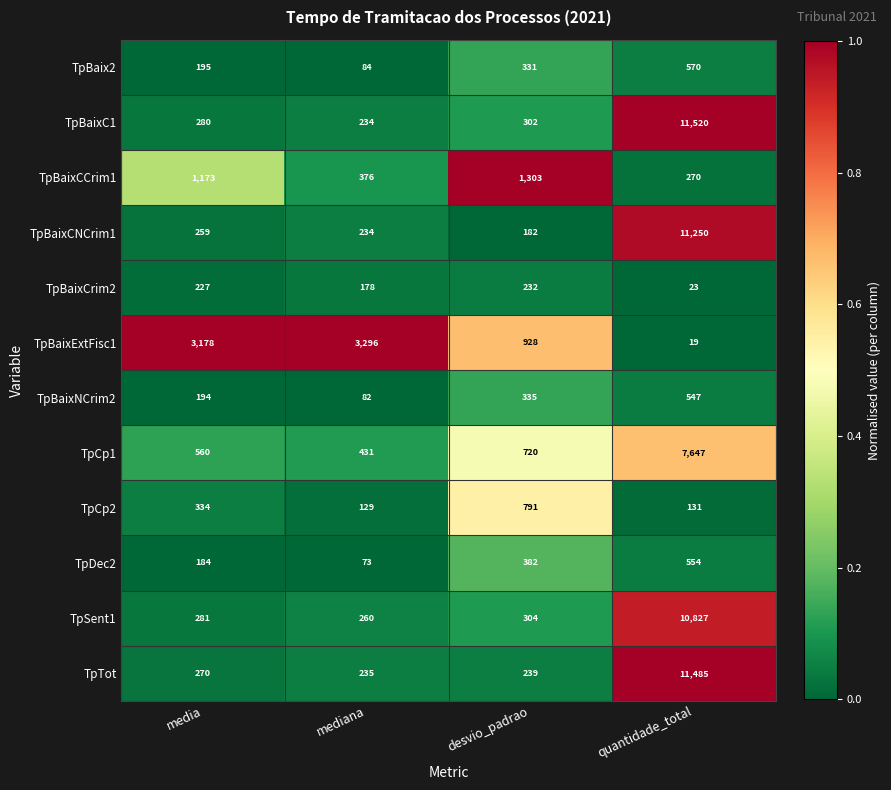

What is the difference between the highest and lowest values at quantidade_total?

11501